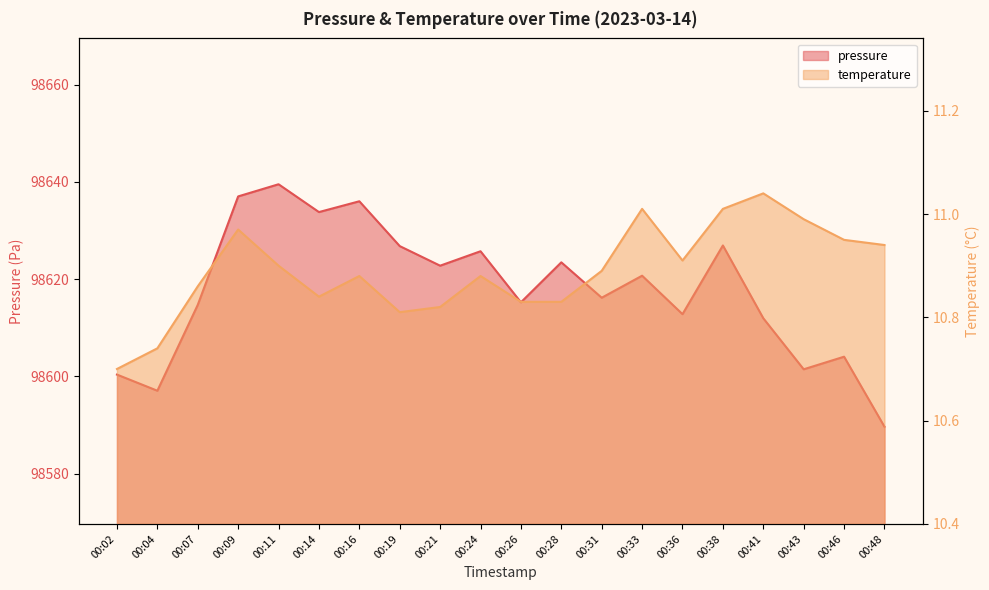

Does the chart display data point markers on the line(s)?

No